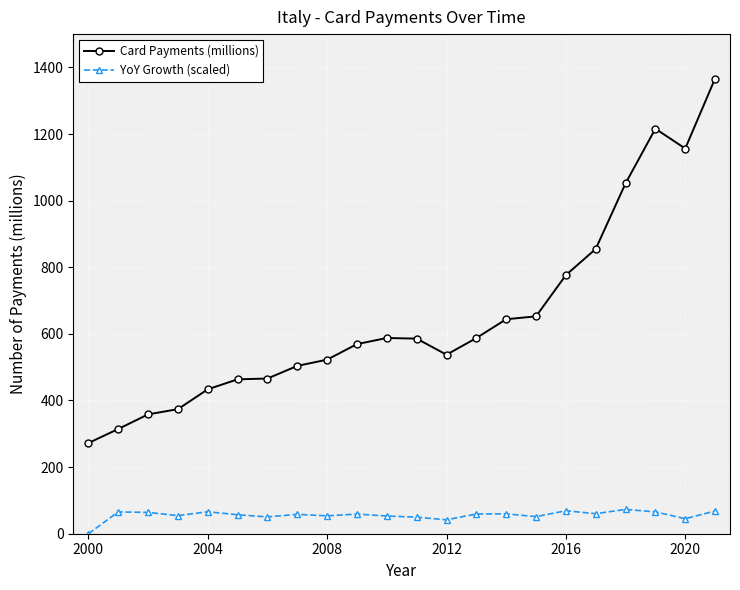

List the series in order of their overall mean, highest first.

Card Payments (millions), YoY Growth (scaled)